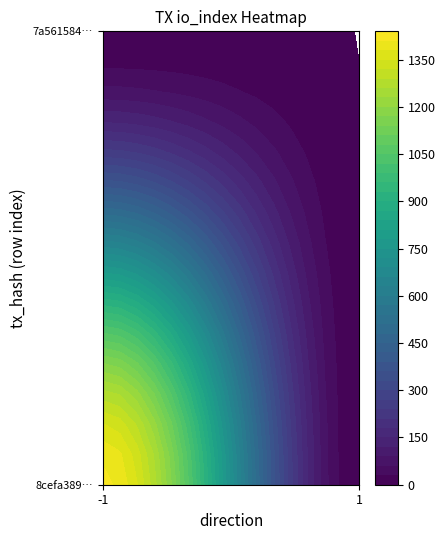

Which series has the widest spread of values?

8cefa3891b02bcf938b821a17d9fa607ab2525b